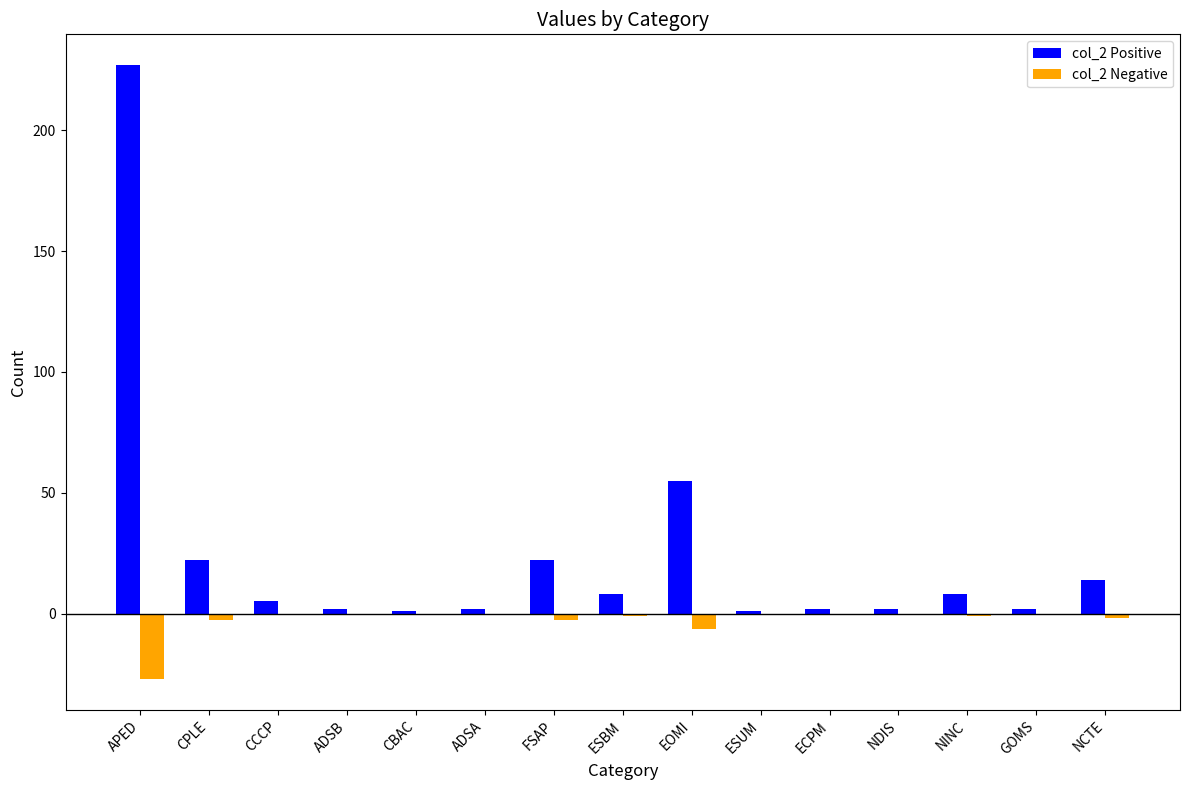

What is the sum of all col_2 Positive values?

373.0